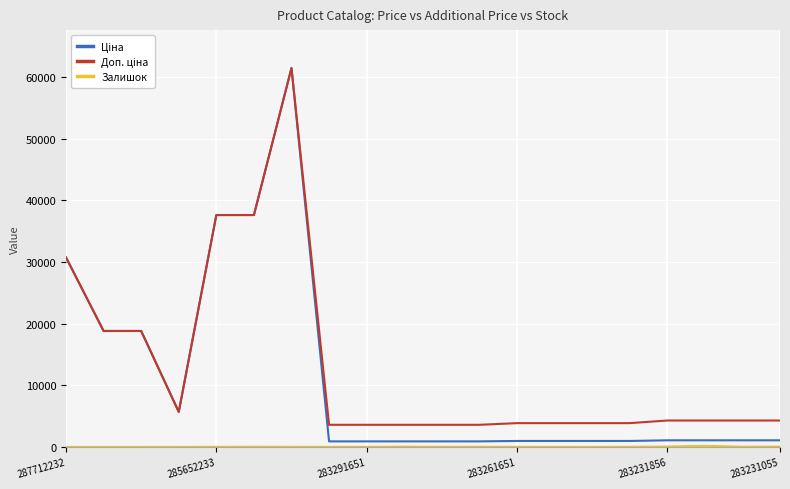

What is the greatest value displayed?

61434.3